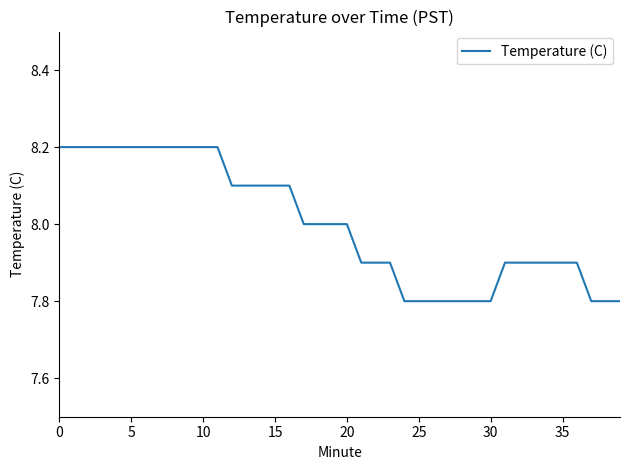

What is the difference between the maximum and minimum values?

0.4